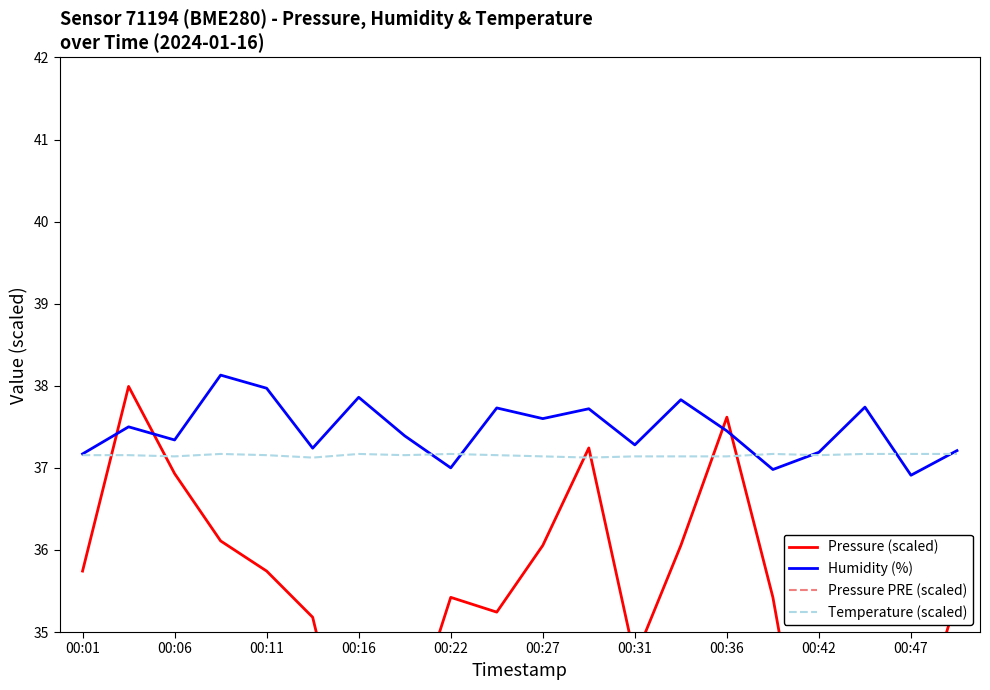

The value of Temperature (scaled) at 00:11 is 37.2. True or false?

True